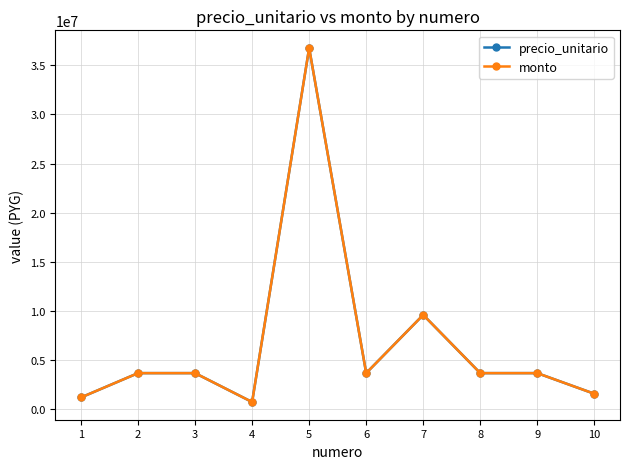

Is it true that precio_unitario equals 3675000 at 8?

True